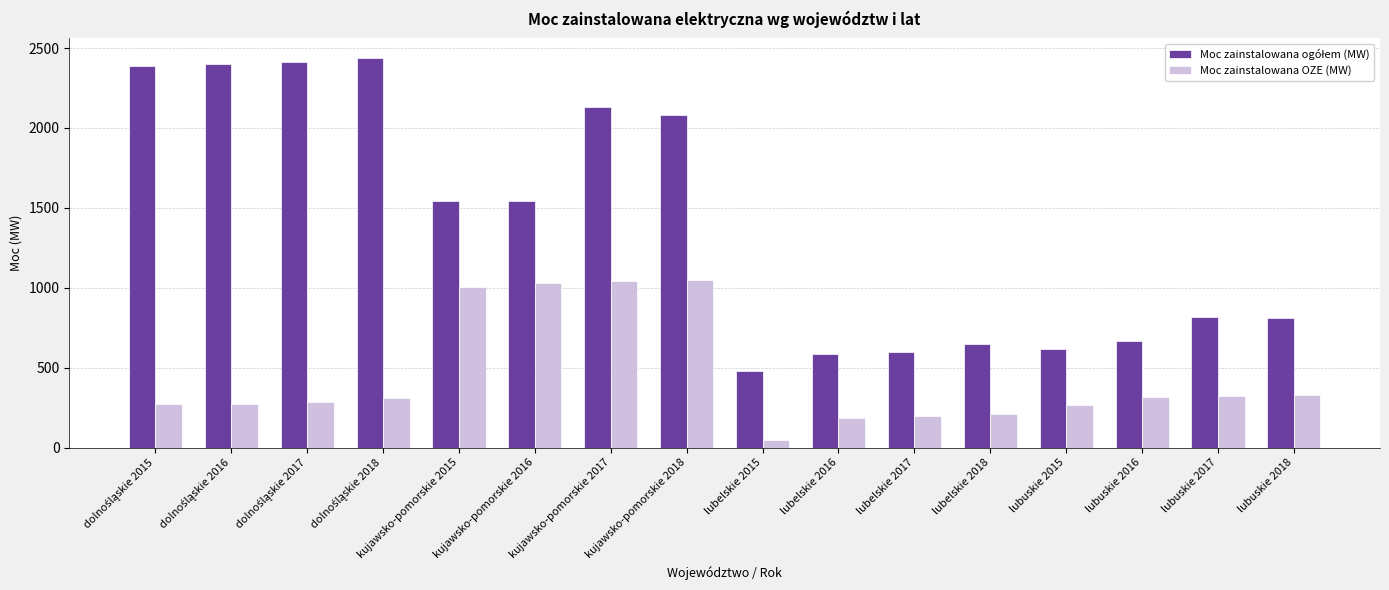

What is the highest value of the Moc zainstalowana OZE (MW) series?

1048.9